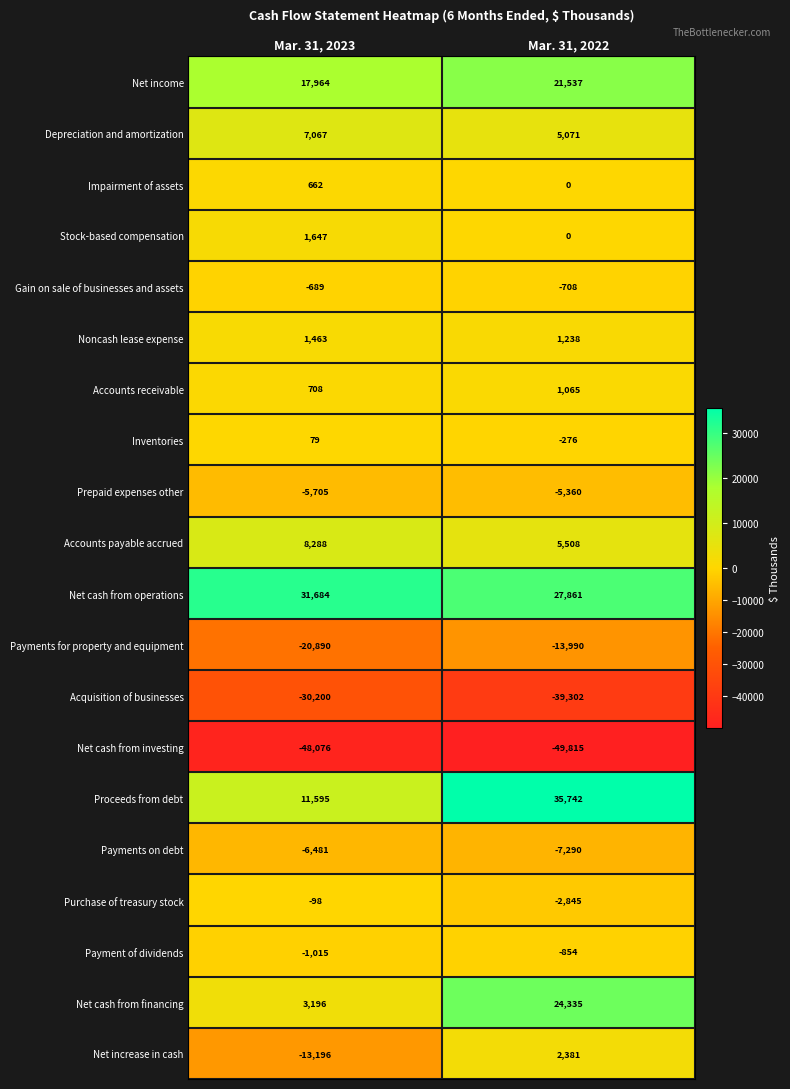

What is the smallest value displayed?

-49815